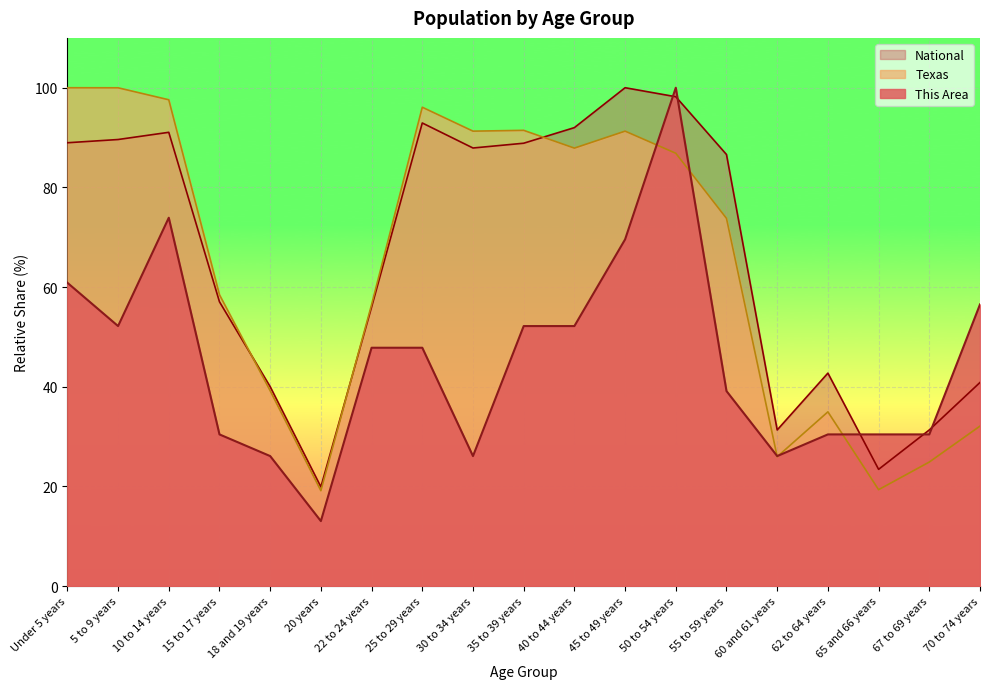

How many times do This Area and National cross each other?

5